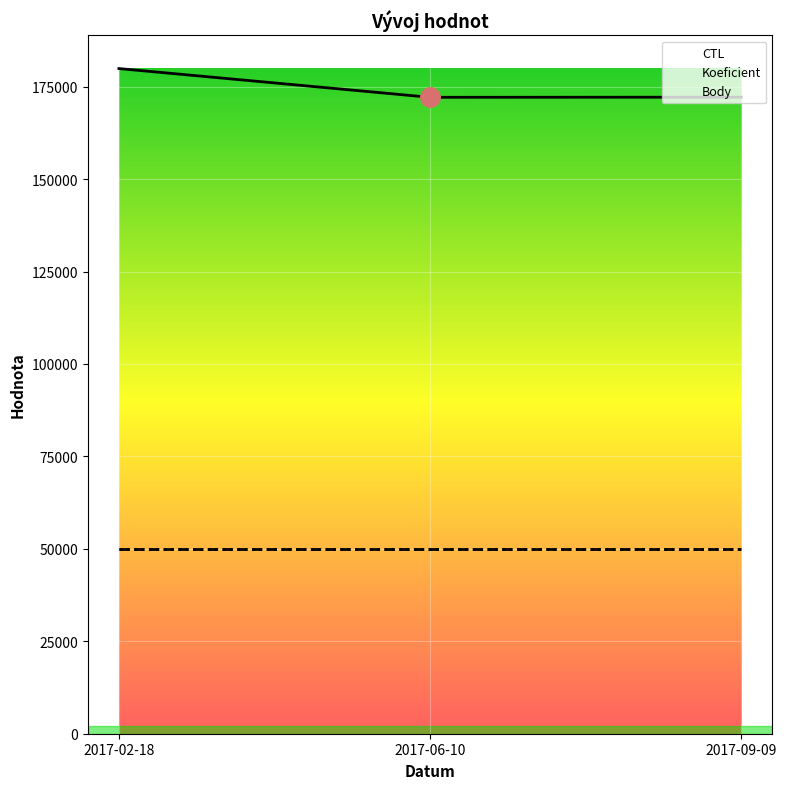

Is it true that CTL equals 172128 at 2017-06-10?

True